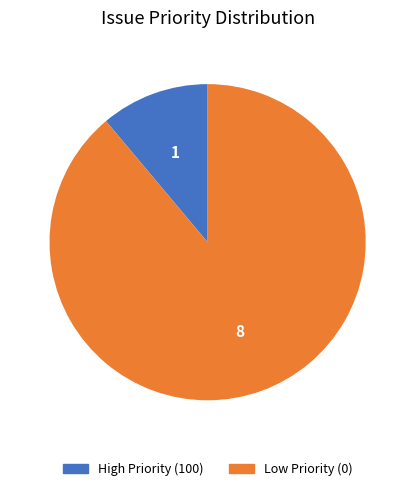

How many segments does this pie chart have?

2